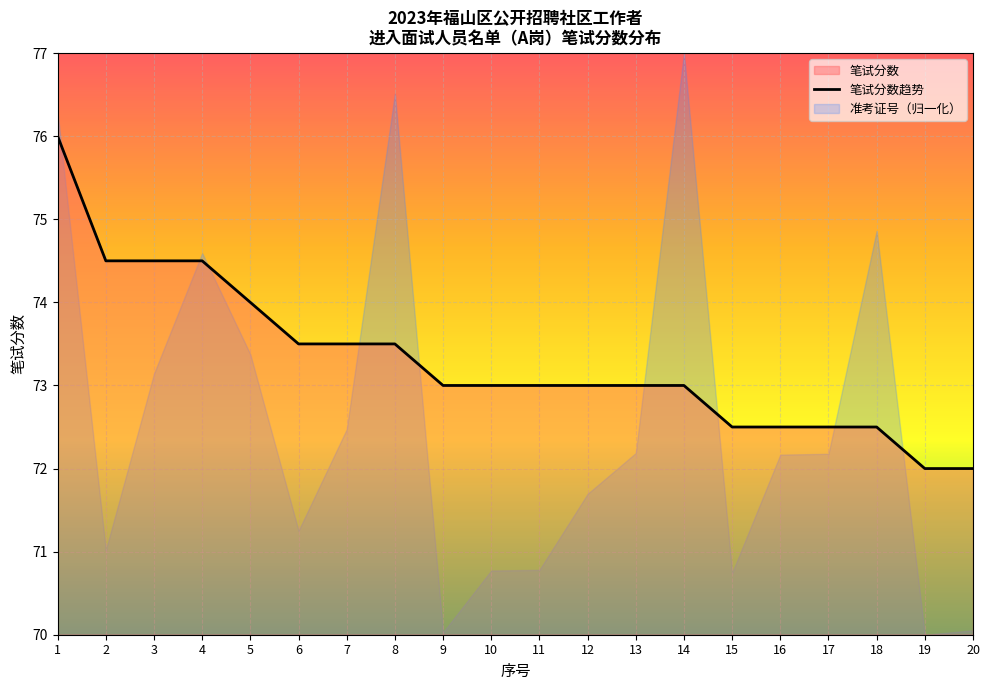

How many data points are above 73?

8